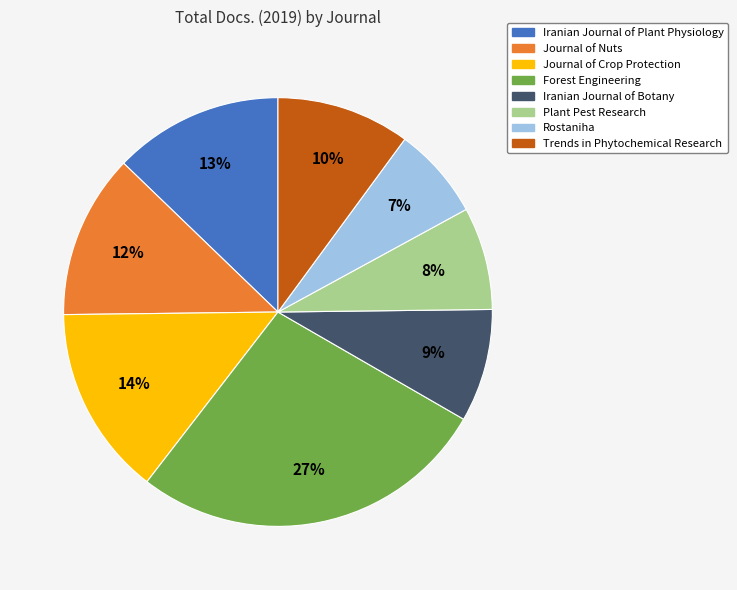

How many slices are in this pie chart?

8